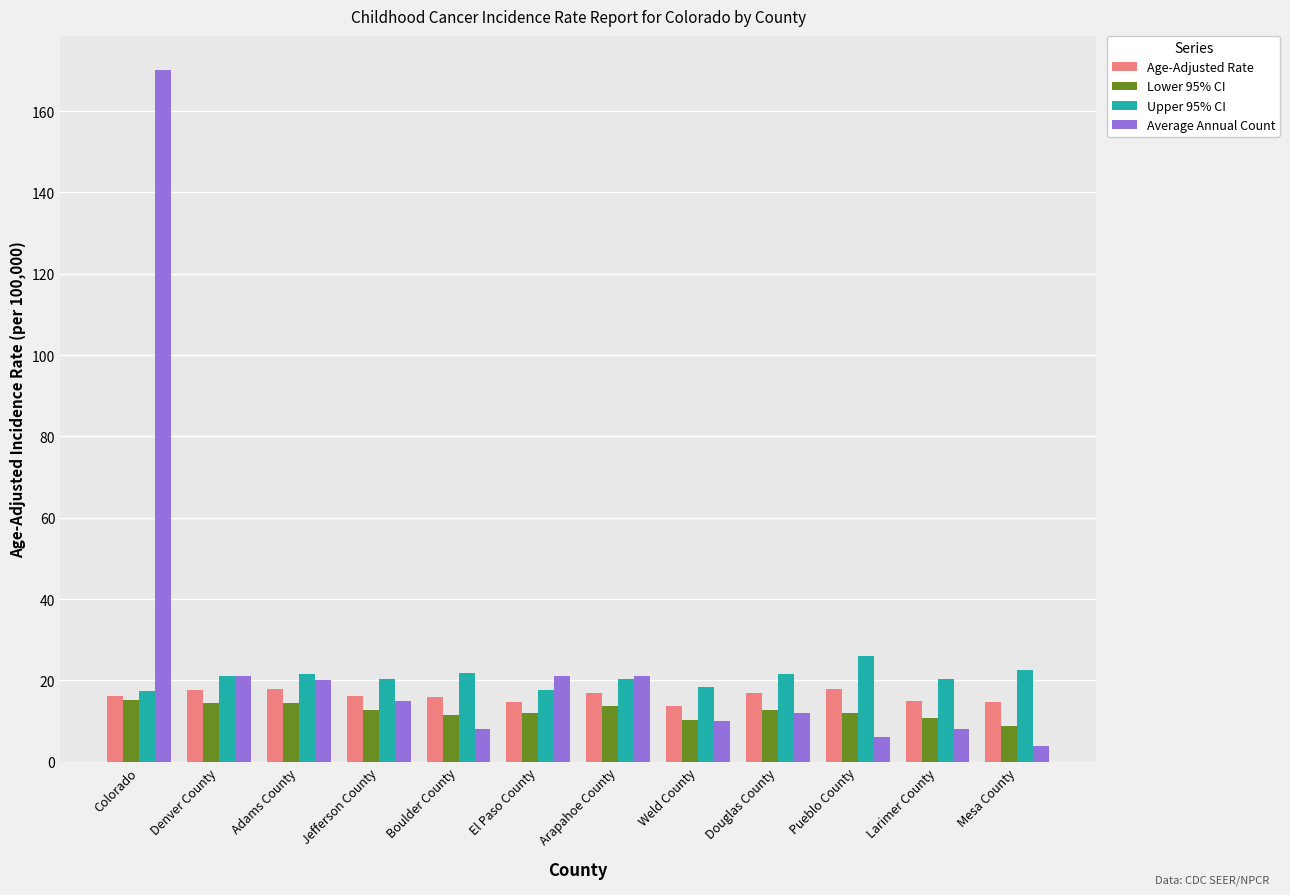

What is the total value across all series at Mesa County?

50.0